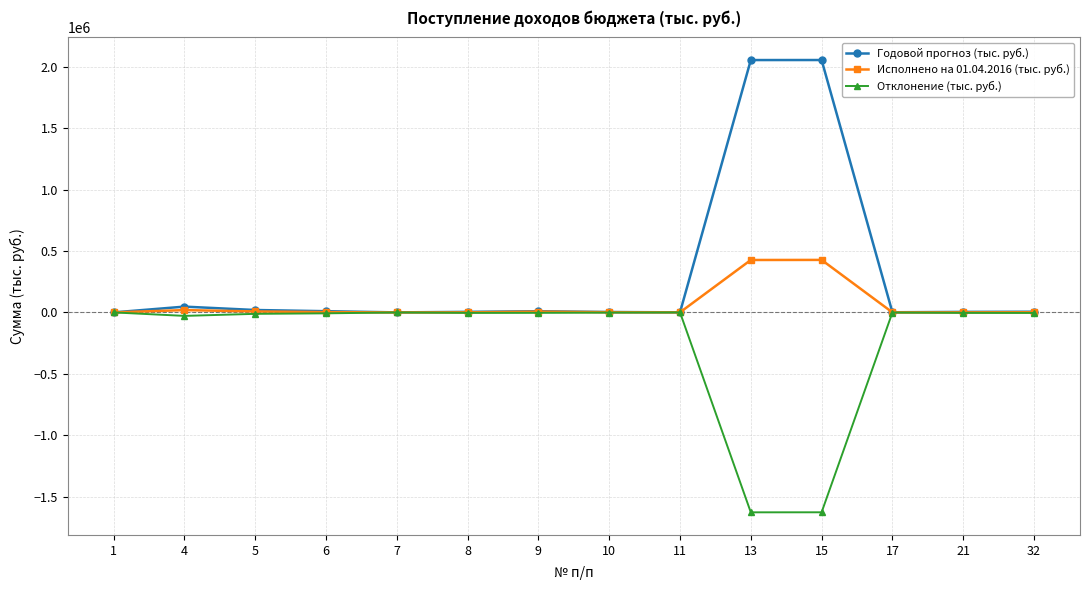

What is the difference between the Годовой прогноз (тыс. руб.) values at 21 and 11?

3772.5